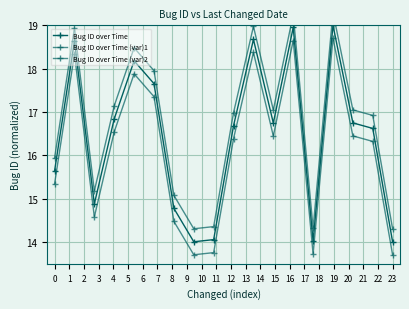

At how many categories does at least one series exceed 14?

18